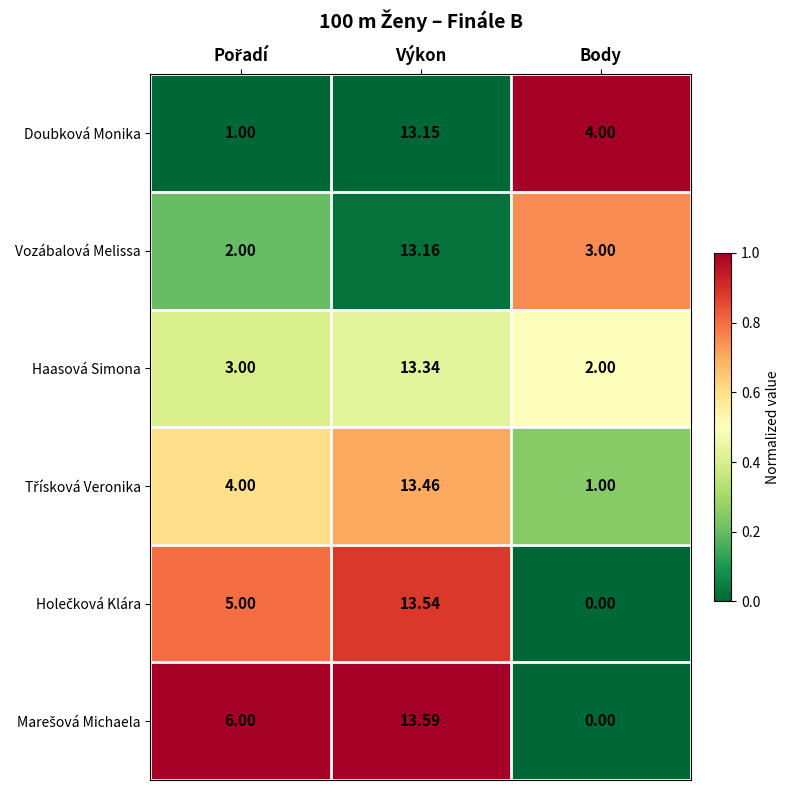

At which label is Vozábalová Melissa closest to 7?

Body